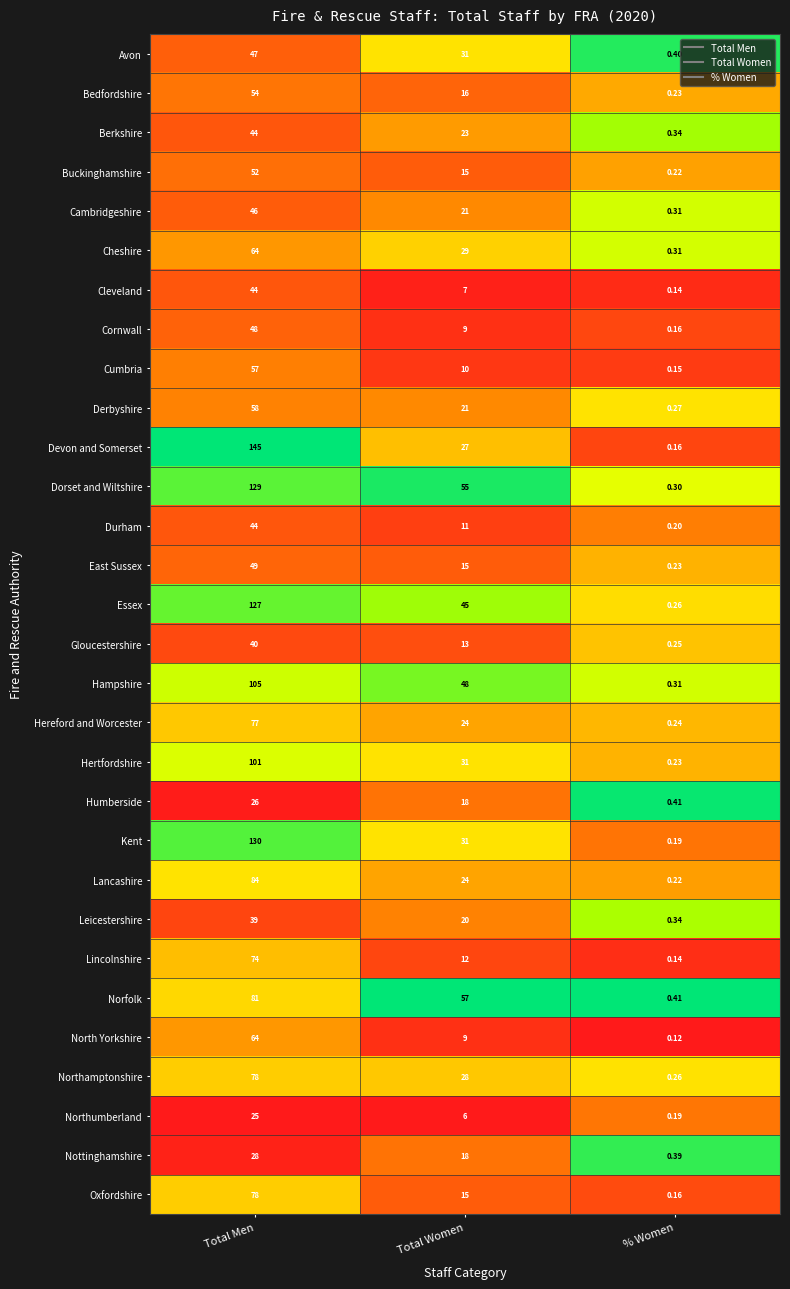

At which category is the sum across all series the highest?

Total Men